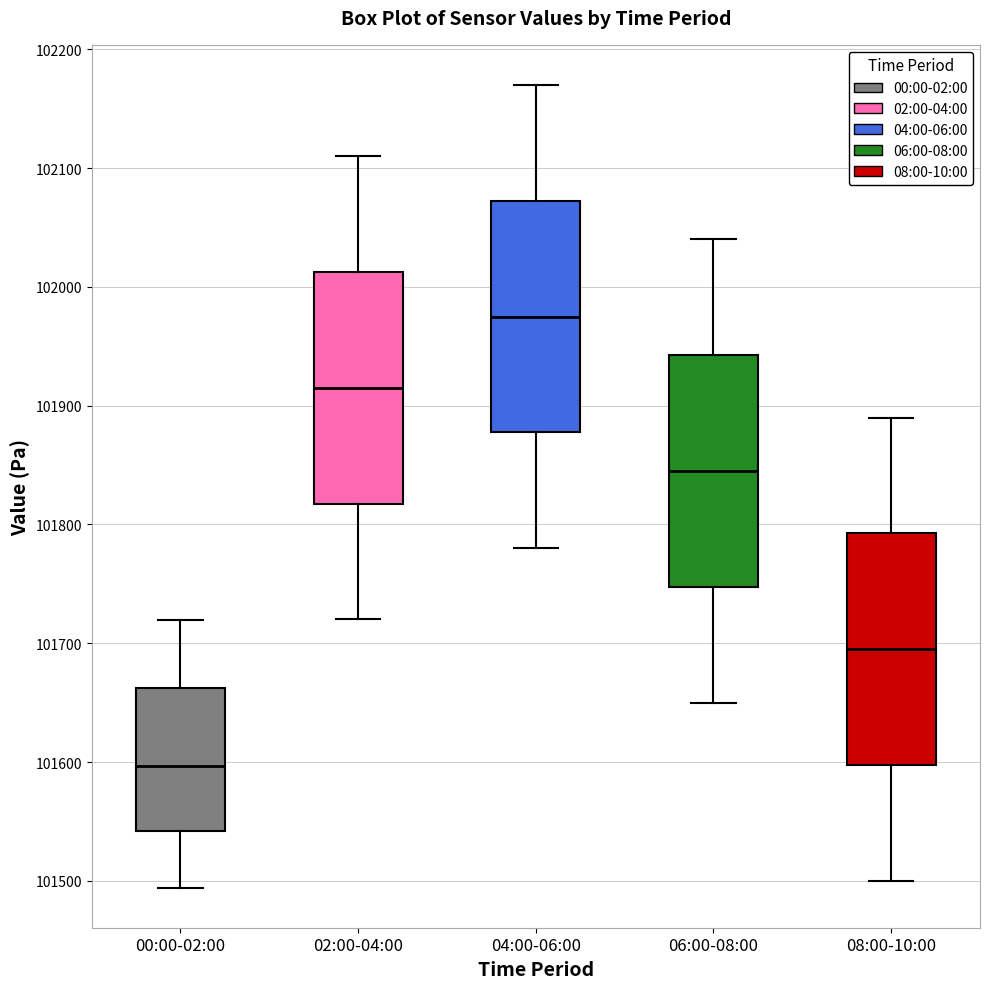

Where does the lower whisker of the box for 08:00-10:00 end on the y-axis? The values are not printed on the chart, so give them approximately, as read against the axis.

101500